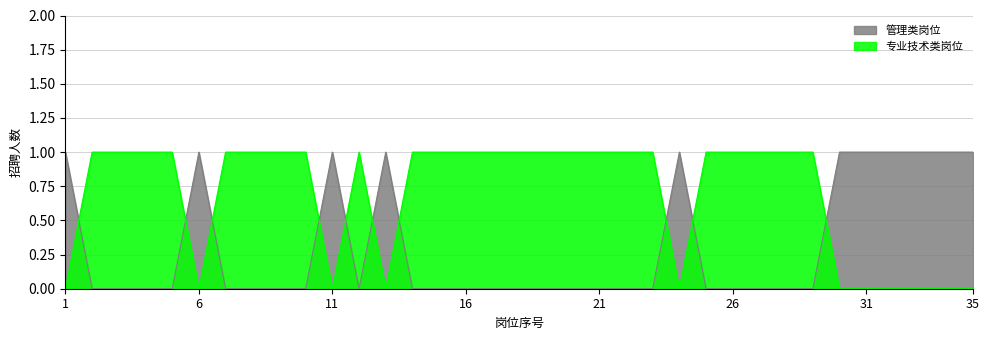

True or false: 管理类岗位 and 专业技术类岗位 cross at least once.

True